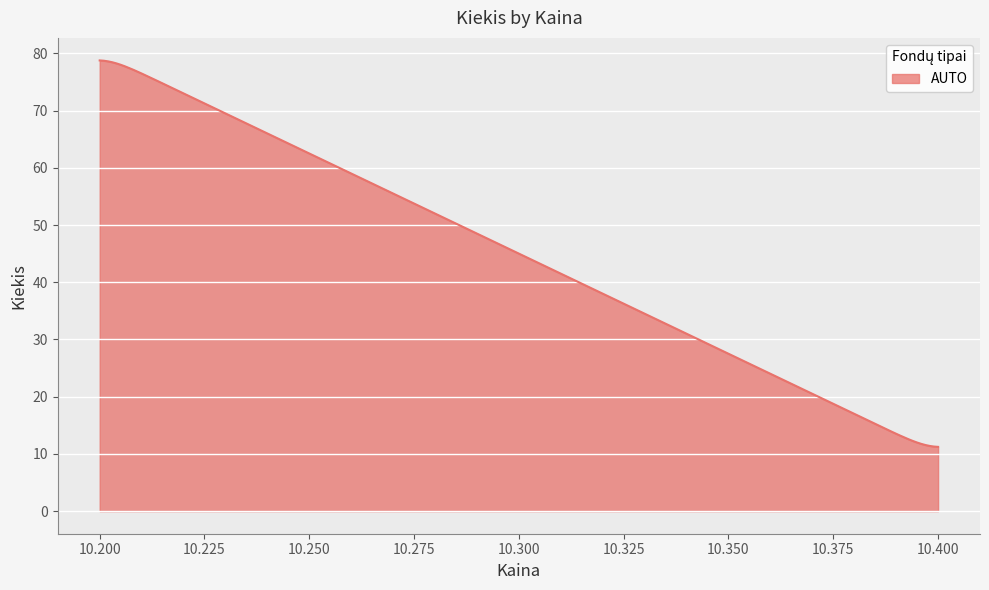

How many series are shown in this chart?

1